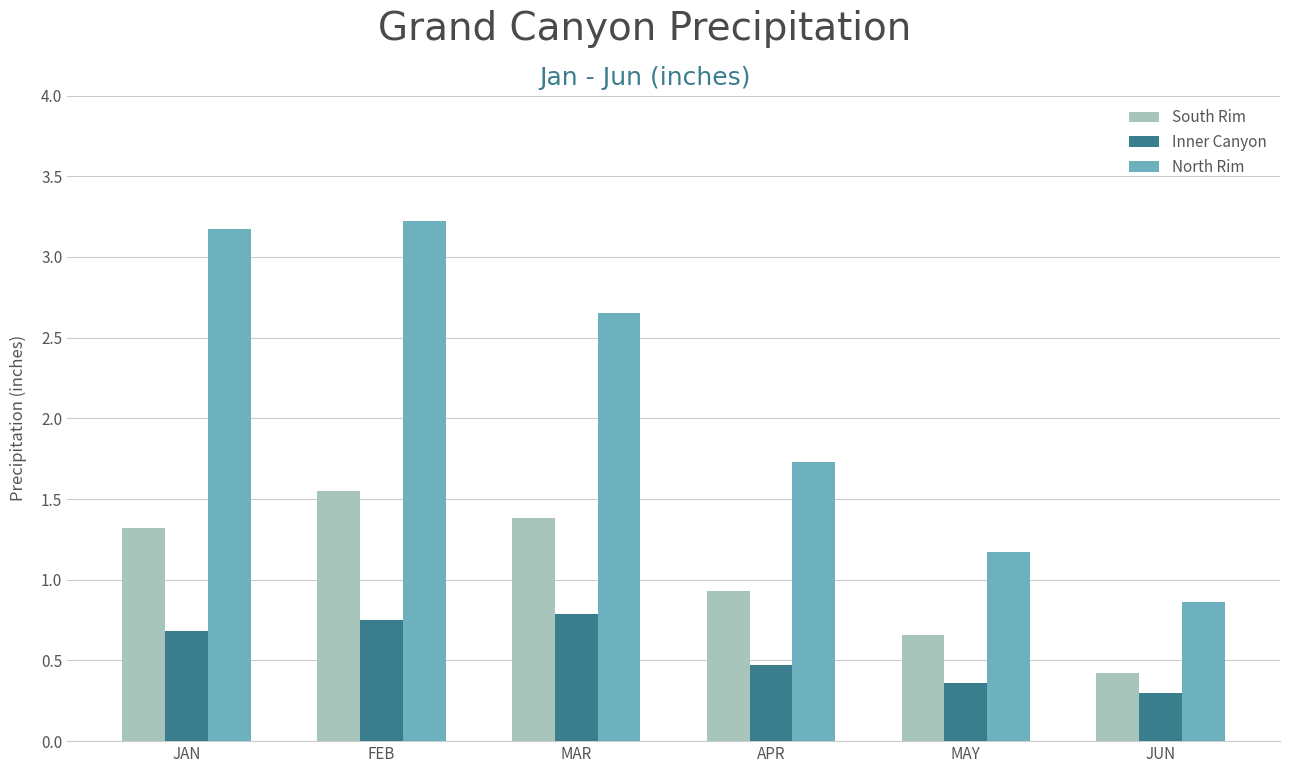

Is the value of Inner Canyon at JUN greater than the value of North Rim at FEB?

No